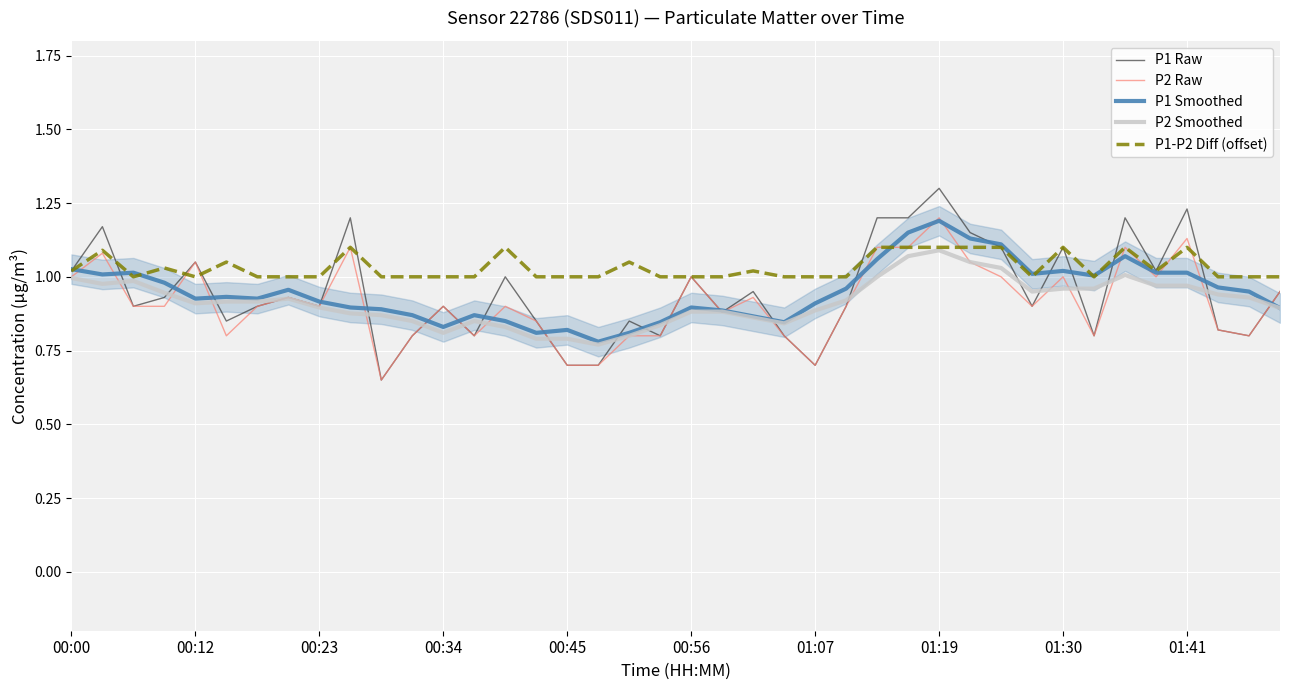

Which category has the highest value in the P2 Raw series?

01:19